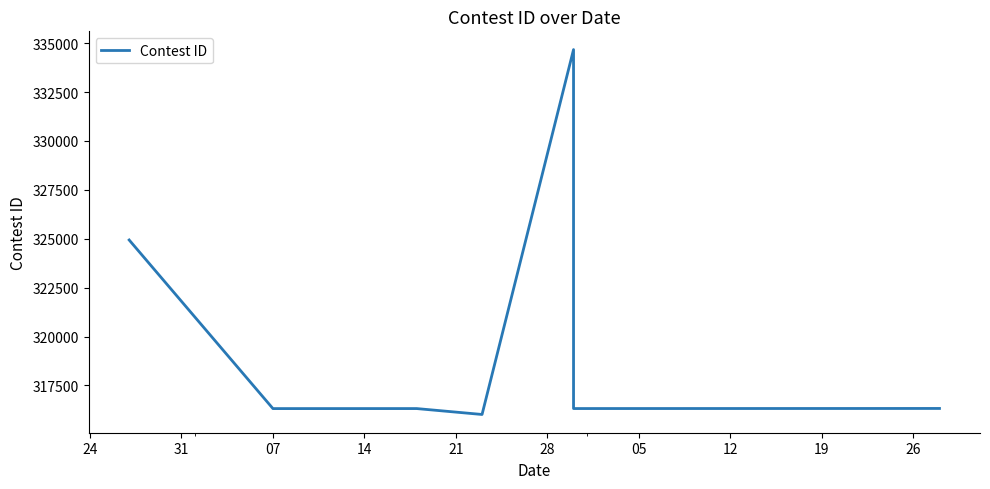

Is it true that the value at 28 is 137809?

False